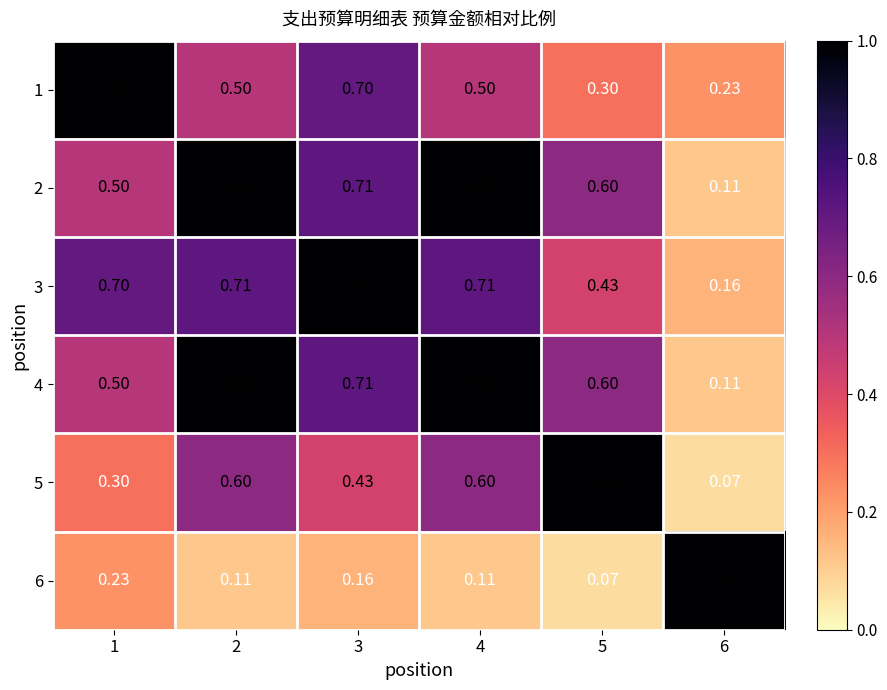

What is the spread (max minus min) of values at 3?

0.8